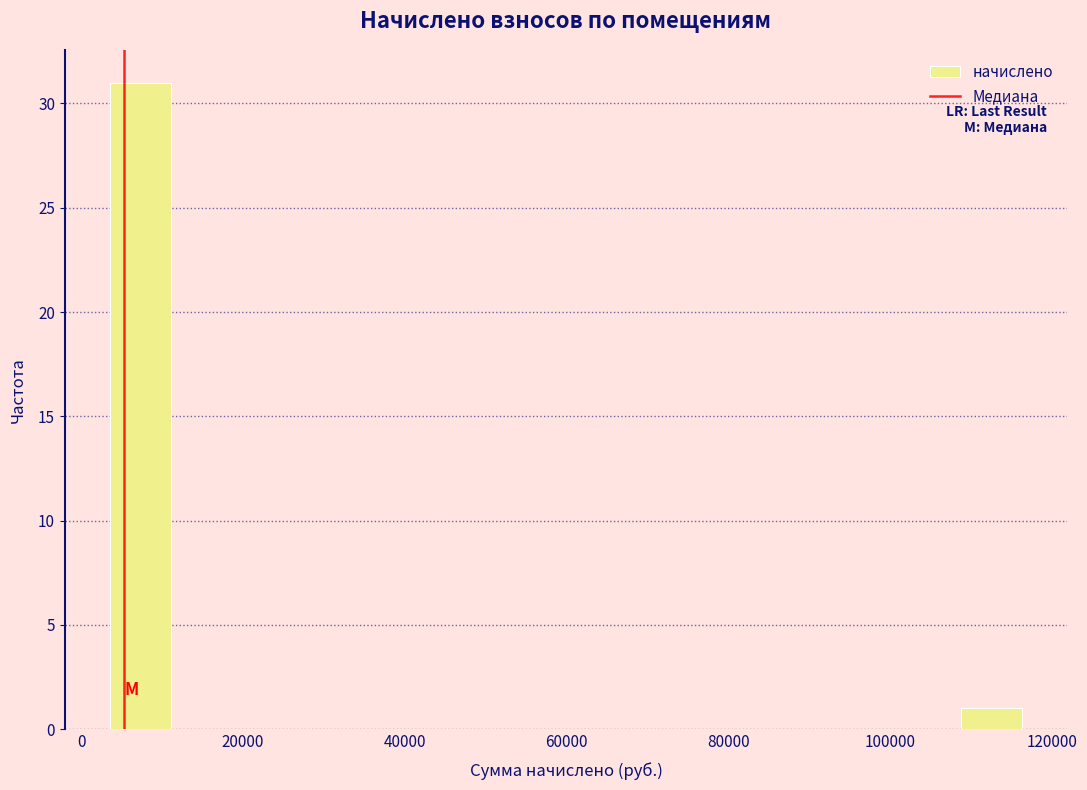

Around what value on the x-axis is the tallest bar? Give the approximate position of its centre, as read against the axis.

8000